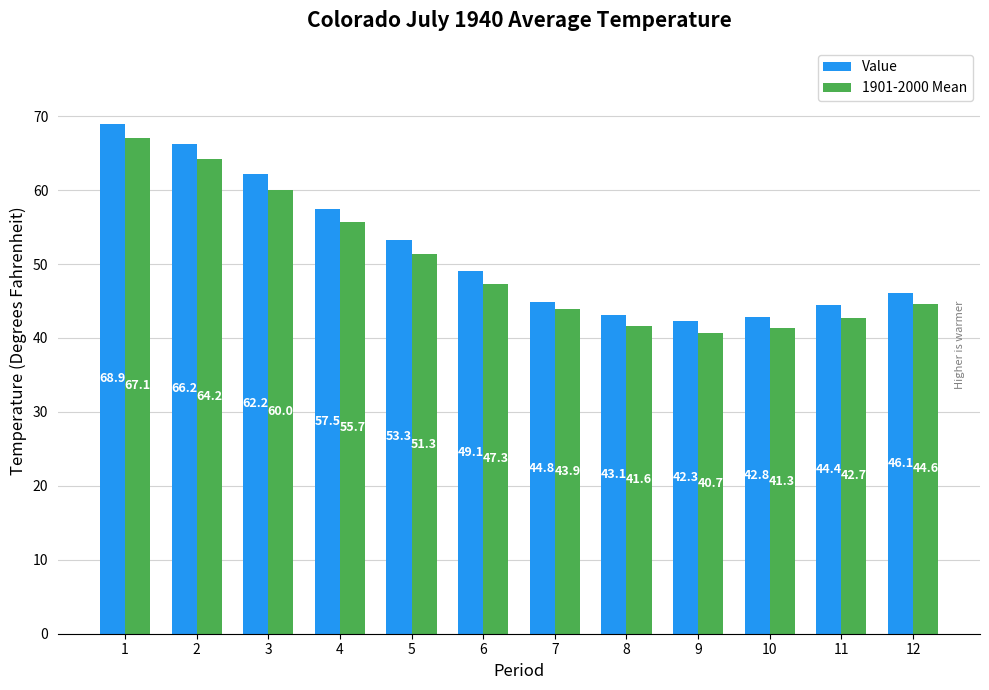

The Value series shows 66.2 at 2. True or false?

True